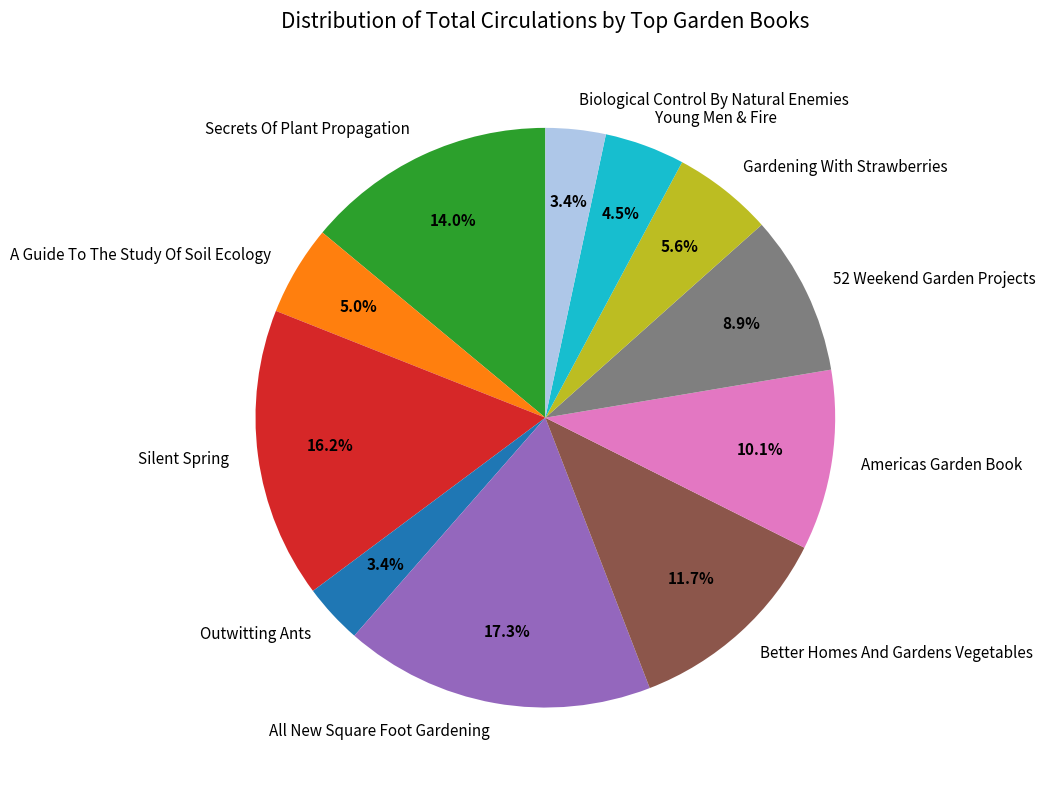

Do Secrets Of Plant Propagation and Gardening With Strawberries together represent more than half of the pie?

No